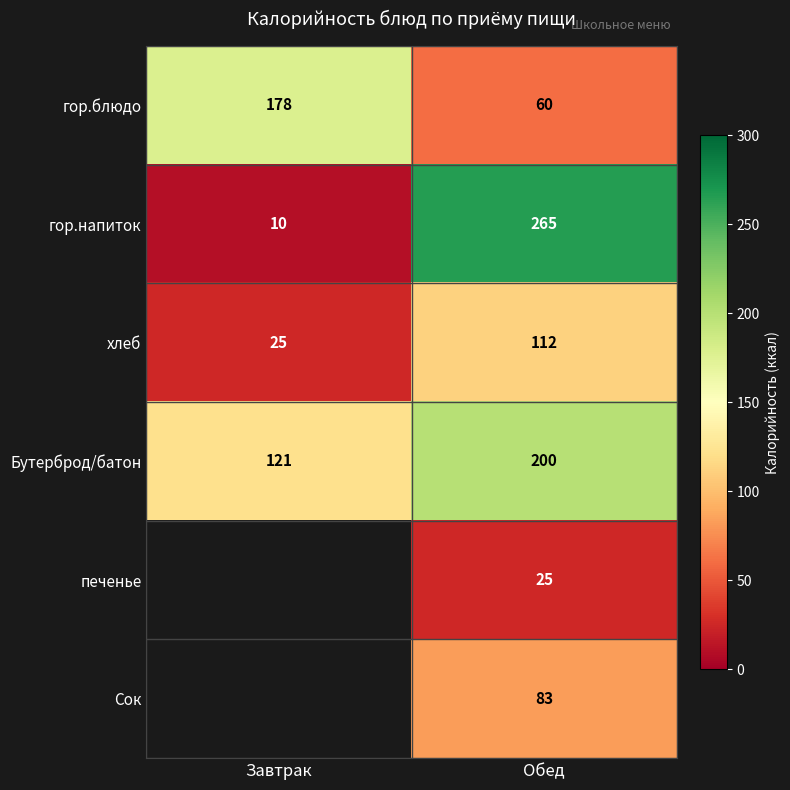

Count the number of data series in this chart.

6